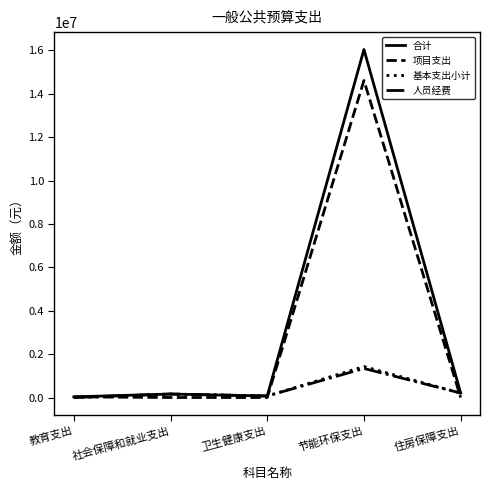

What is the difference between the maximum and second lowest values in the 人员经费 series?

1269810